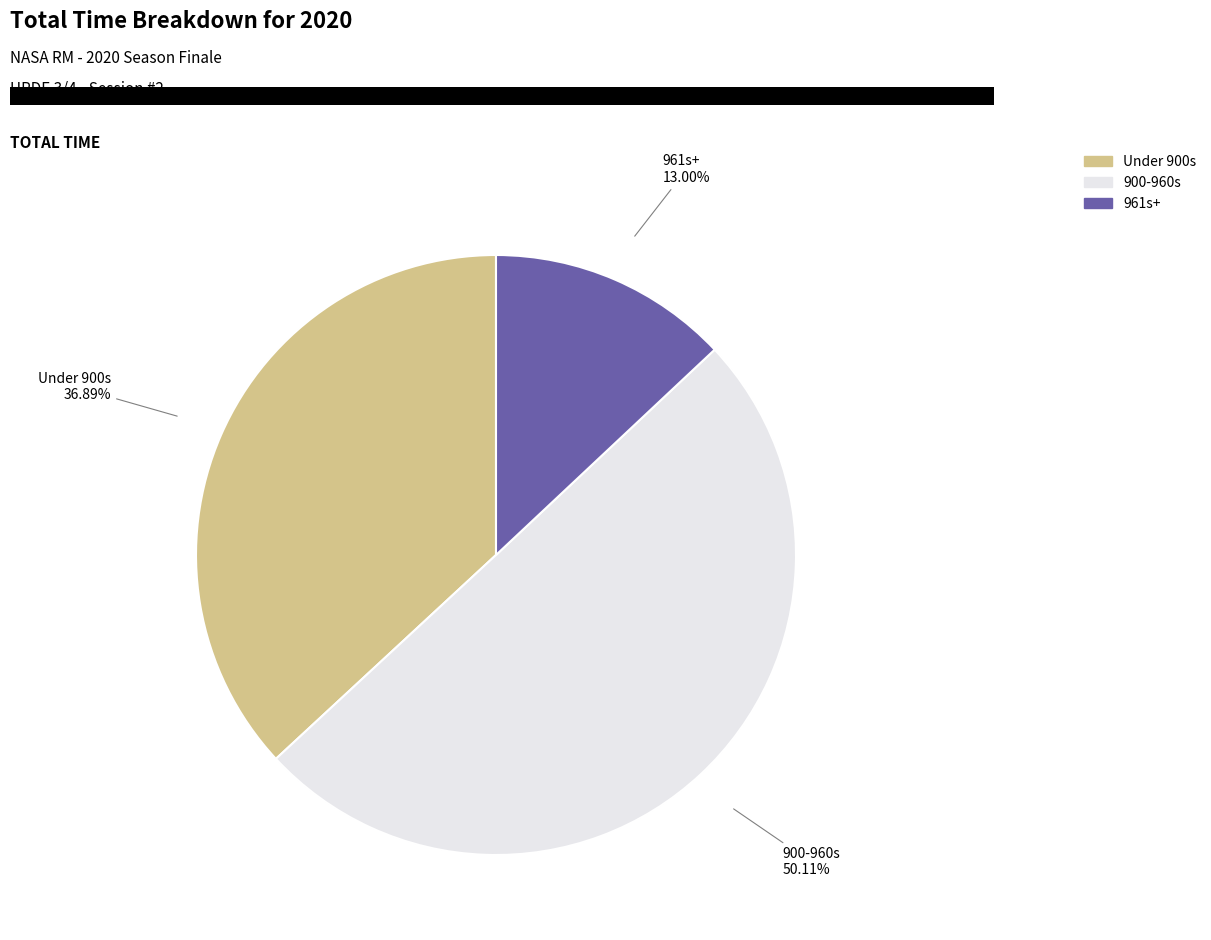

How many slices are in this pie chart?

3